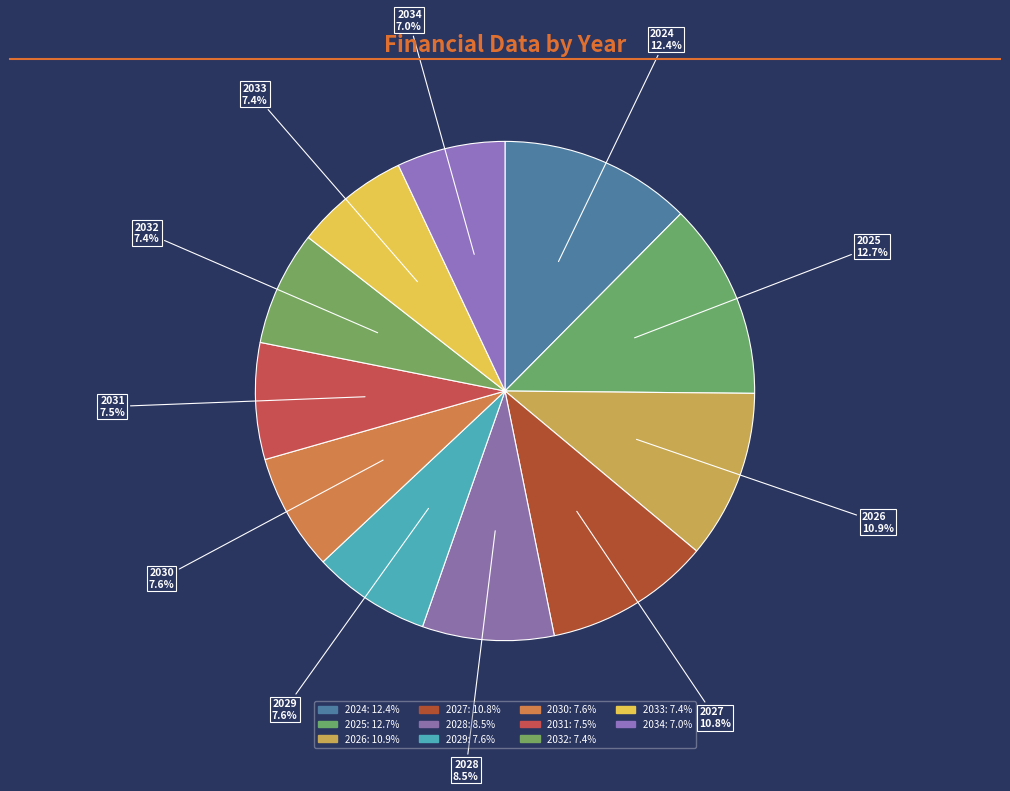

Does 2027 account for over 50% of the chart?

No